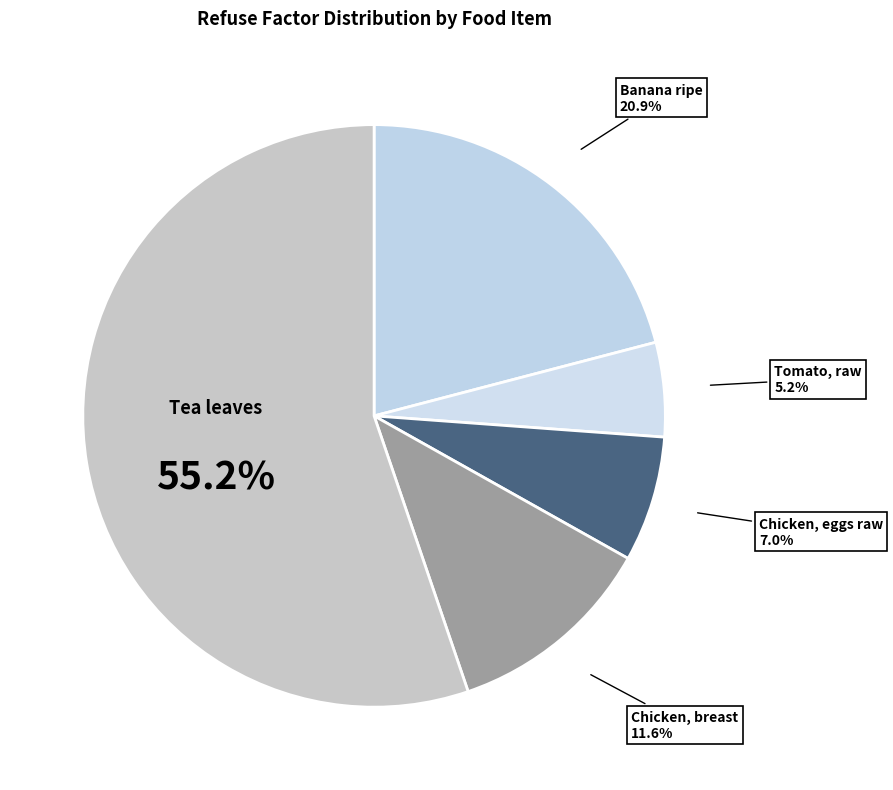

Is there any slice that represents more than half of the pie?

Yes